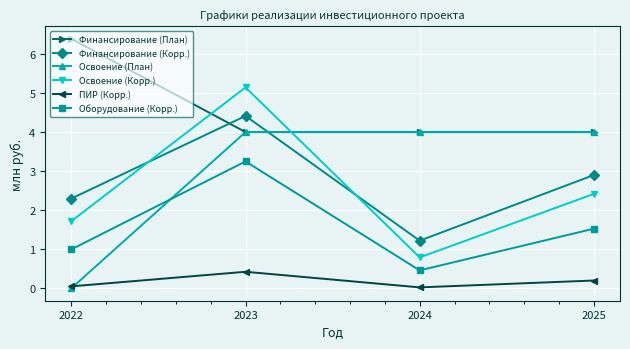

The Освоение (План) series shows 5.4 at 2025. True or false?

False